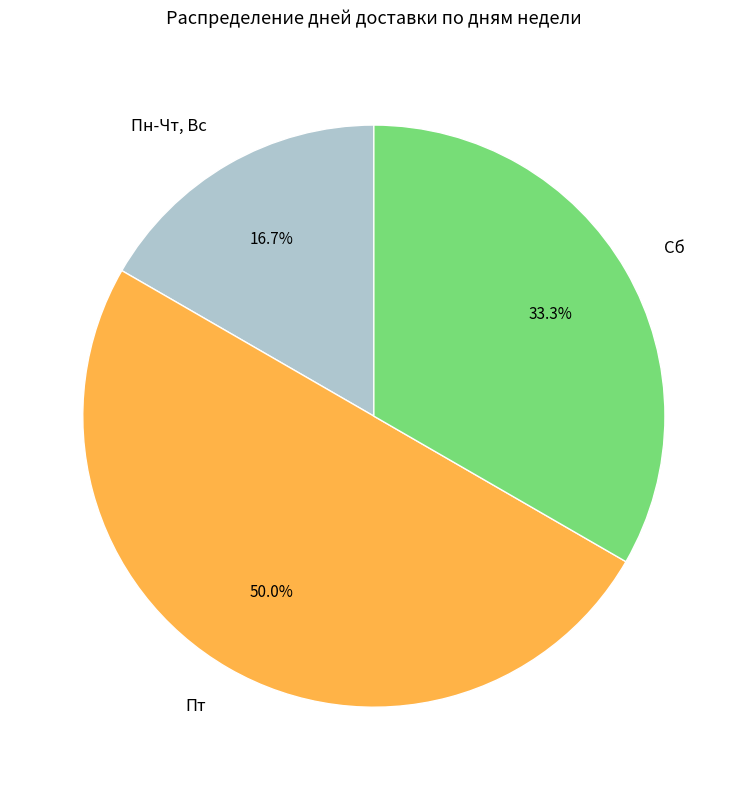

Is Пн-Чт, Вс the majority of the pie?

No